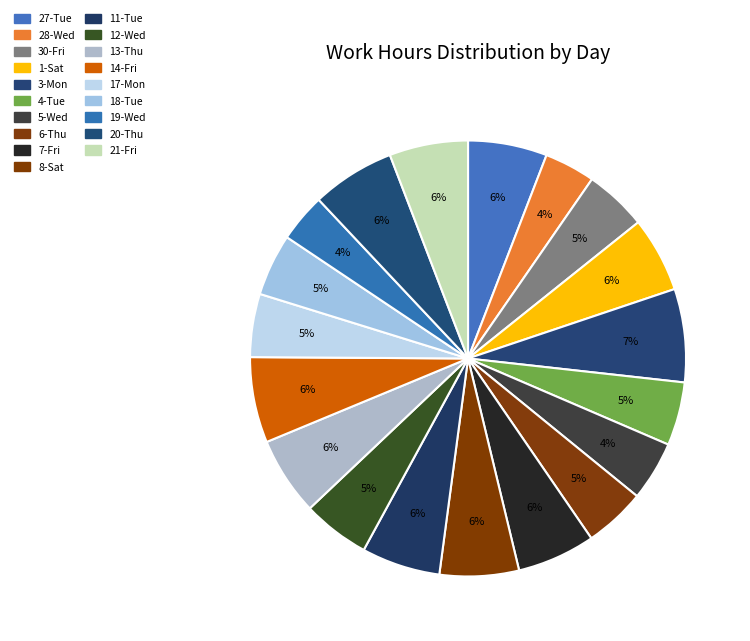

True or false: 8-Sat accounts for 16% of the total.

False